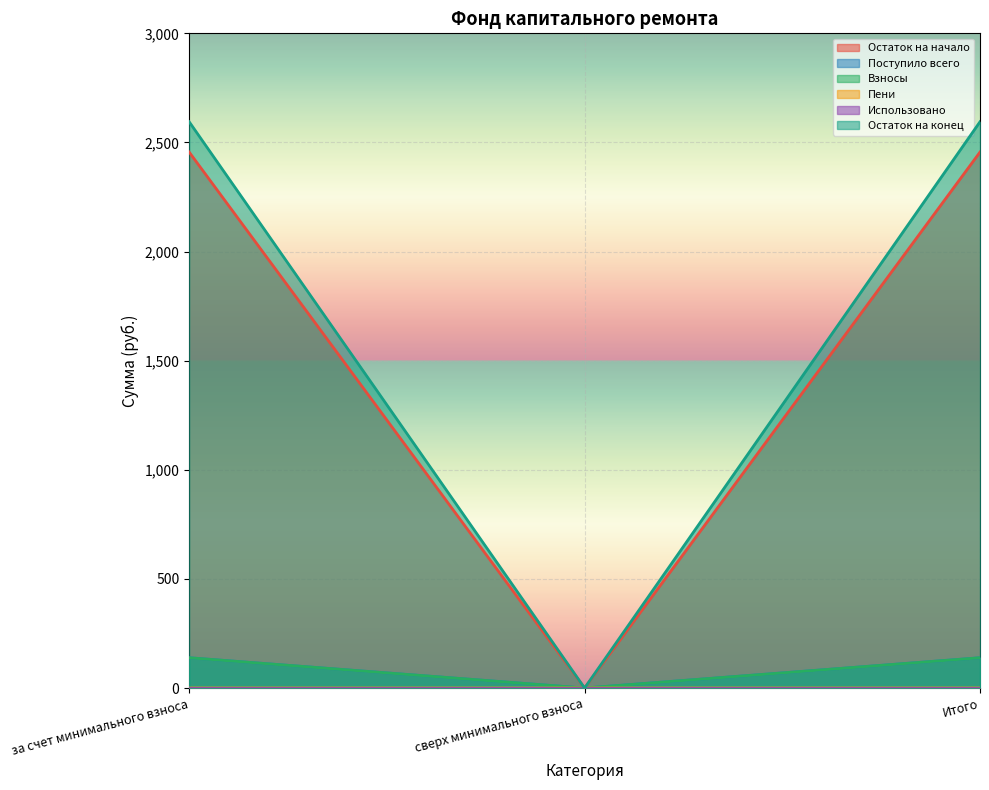

The value of Взносы at Итого is 228.0. True or false?

False